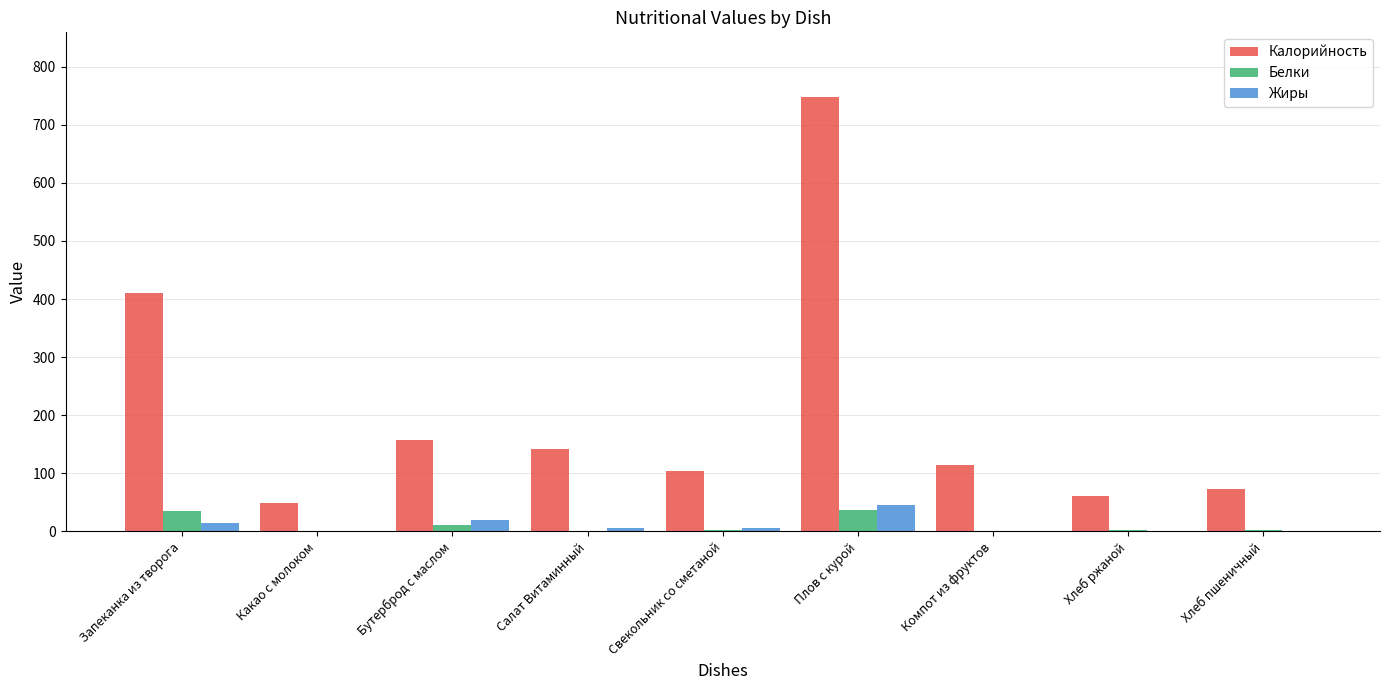

Is the value of Калорийность at Компот из фруктов greater than the value of Белки at Какао с молоком?

Yes